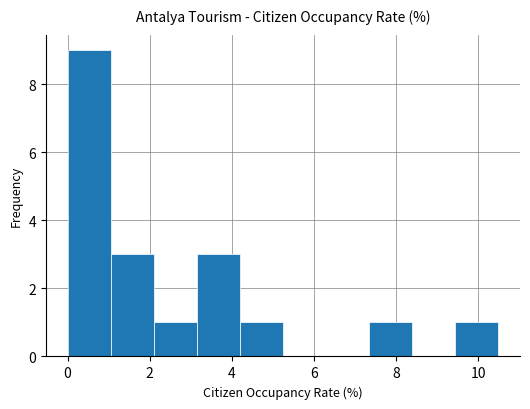

Reading left to right, transcribe this chart: for each bar, give the range it covers on the x-axis and its height. Neither the bar edges nor the heights are printed on the chart, so give them approximately, as read against the axes.

0.0 to 1.0: 9
1.0 to 2.0: 3
2.0 to 3.2: 1
3.2 to 4.2: 3
4.2 to 5.2: 1
5.2 to 6.2: 0
6.2 to 7.4: 0
7.4 to 8.4: 1
8.4 to 9.4: 0
9.4 to 10.4: 1